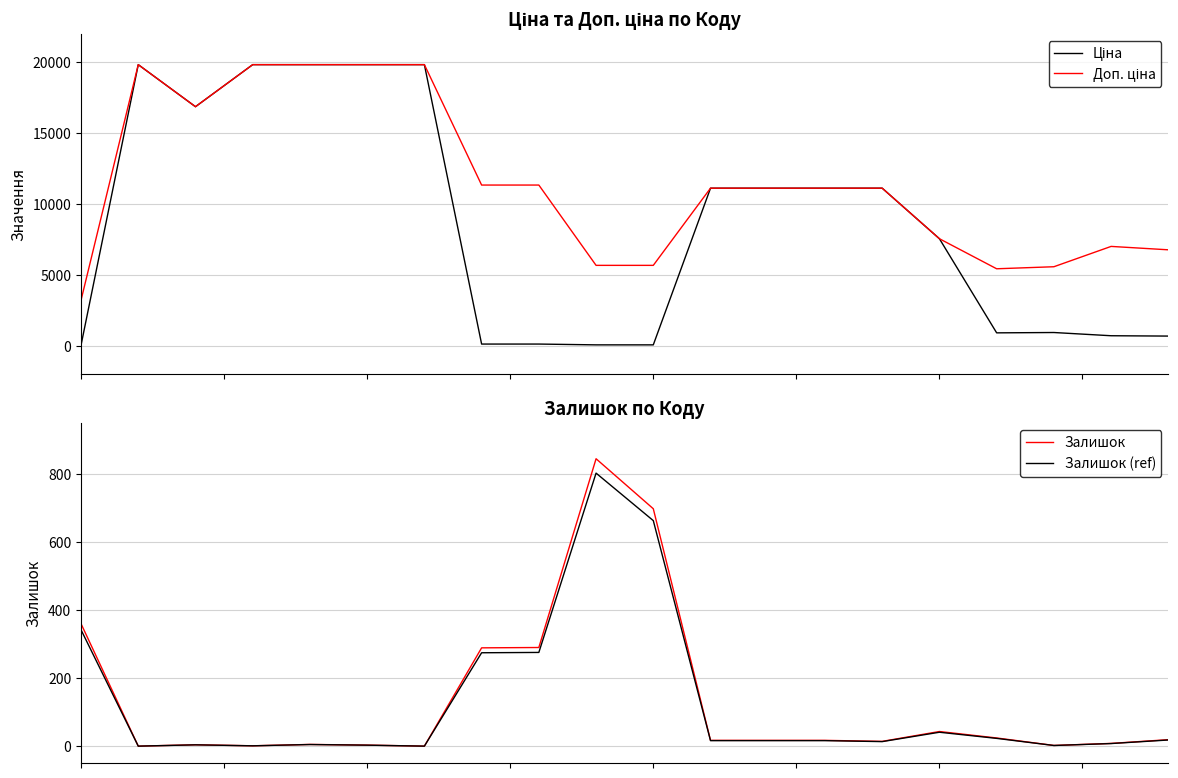

Where is the first local maximum for Доп. ціна?

1